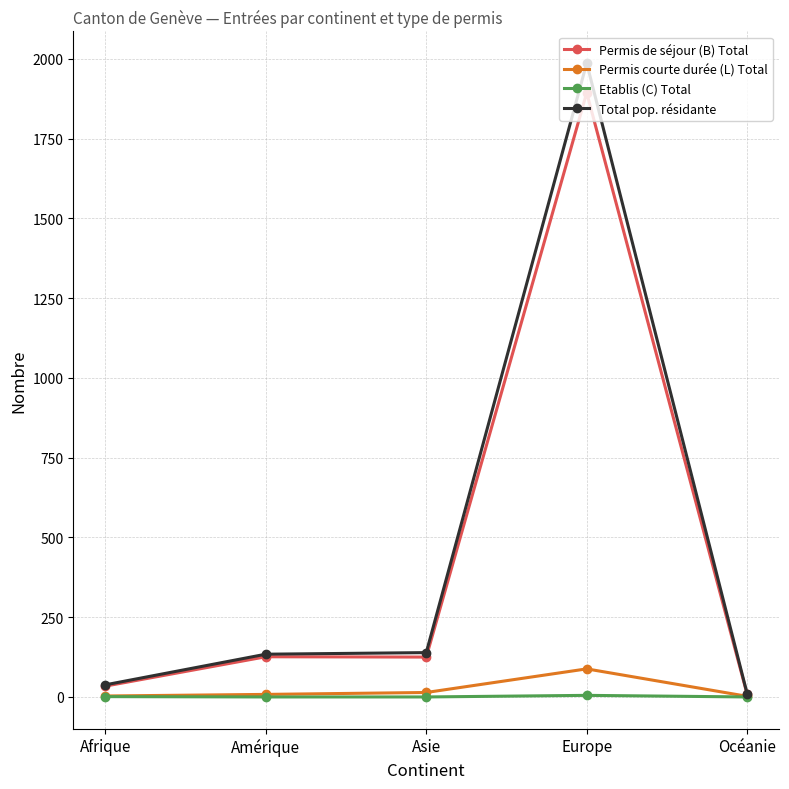

Which series has the largest range (max minus min)?

Total pop. résidante